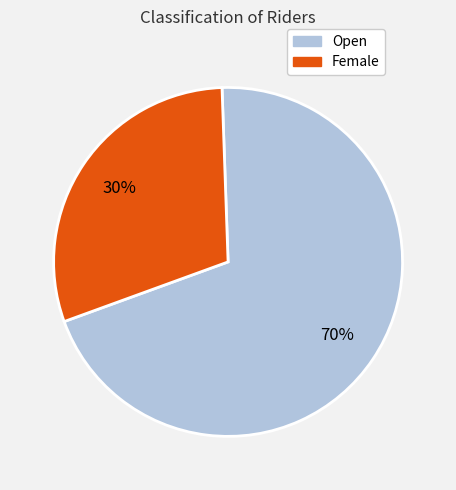

To the nearest percent, what portion does Female represent?

30%